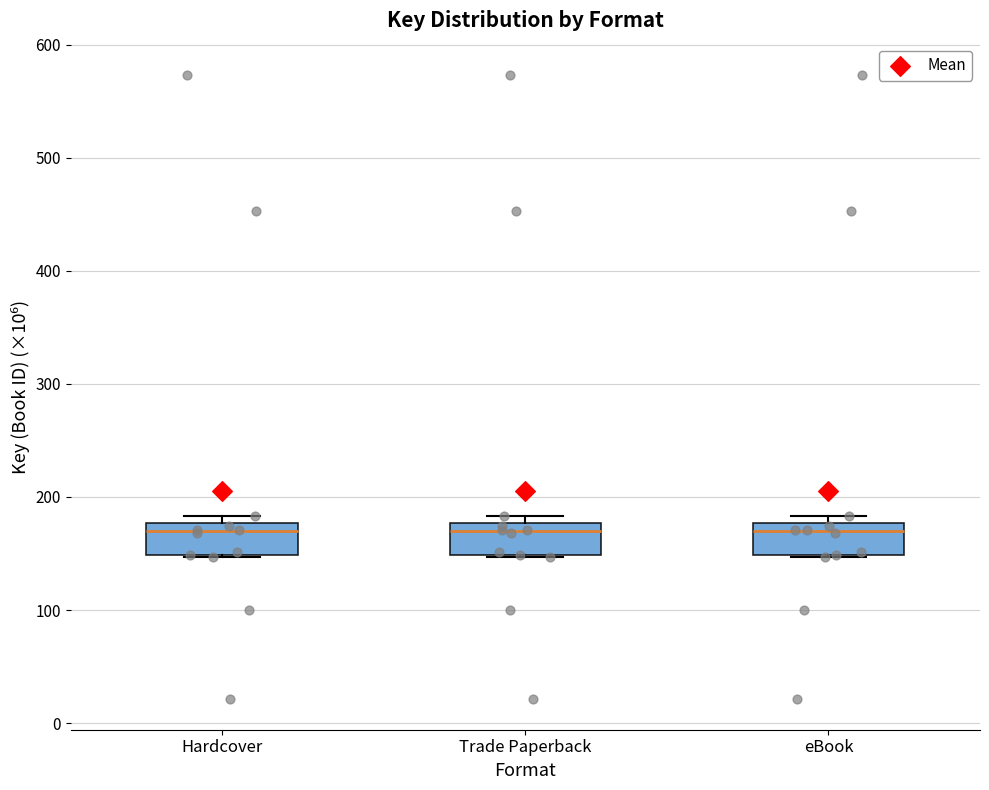

Reading left to right, transcribe this box plot: for each box, give where its median line is, the range the box spans, and where its two whiskers end, as read against the y-axis. The values are not printed on the chart, so give them approximately, as read against the axis.

Hardcover: median 170, box 150 to 180, whiskers 150 to 180 (just above the box's upper edge)
Trade Paperback: median 170, box 150 to 180, whiskers 150 to 180 (just above the box's upper edge)
eBook: median 170, box 150 to 180, whiskers 150 to 180 (just above the box's upper edge)